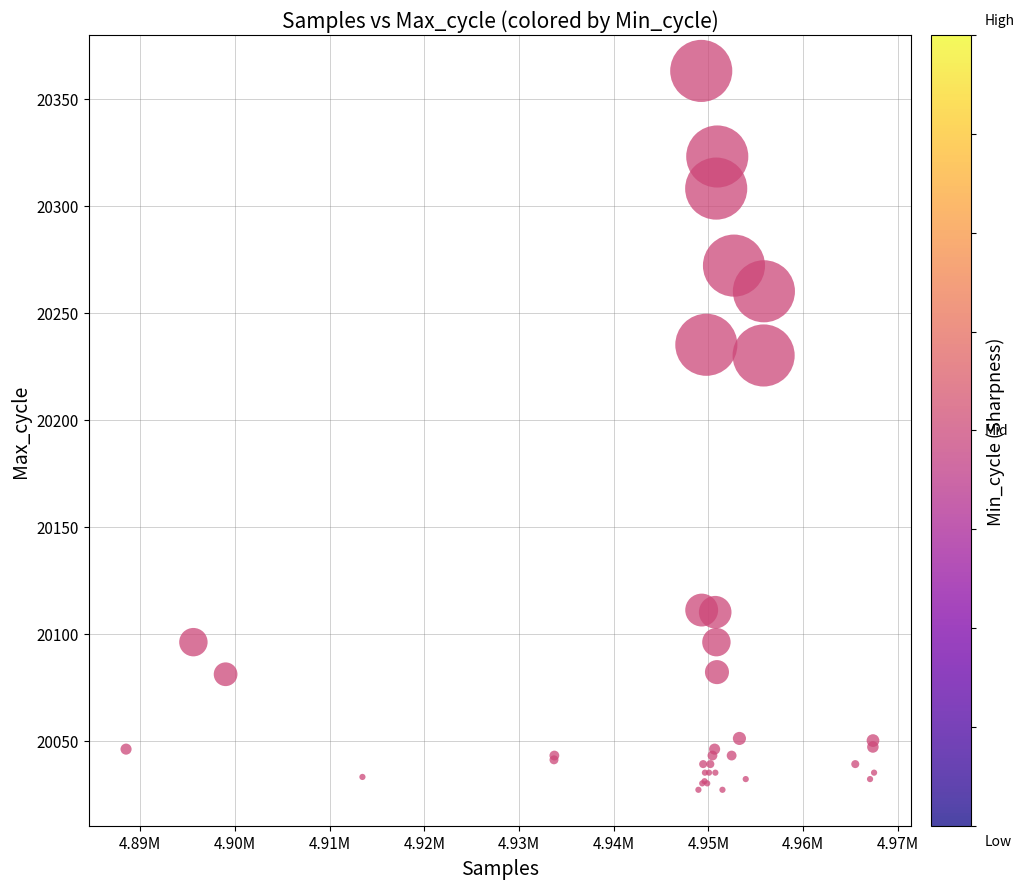

What Y value in the scatter plot is closest to 20193?

20230